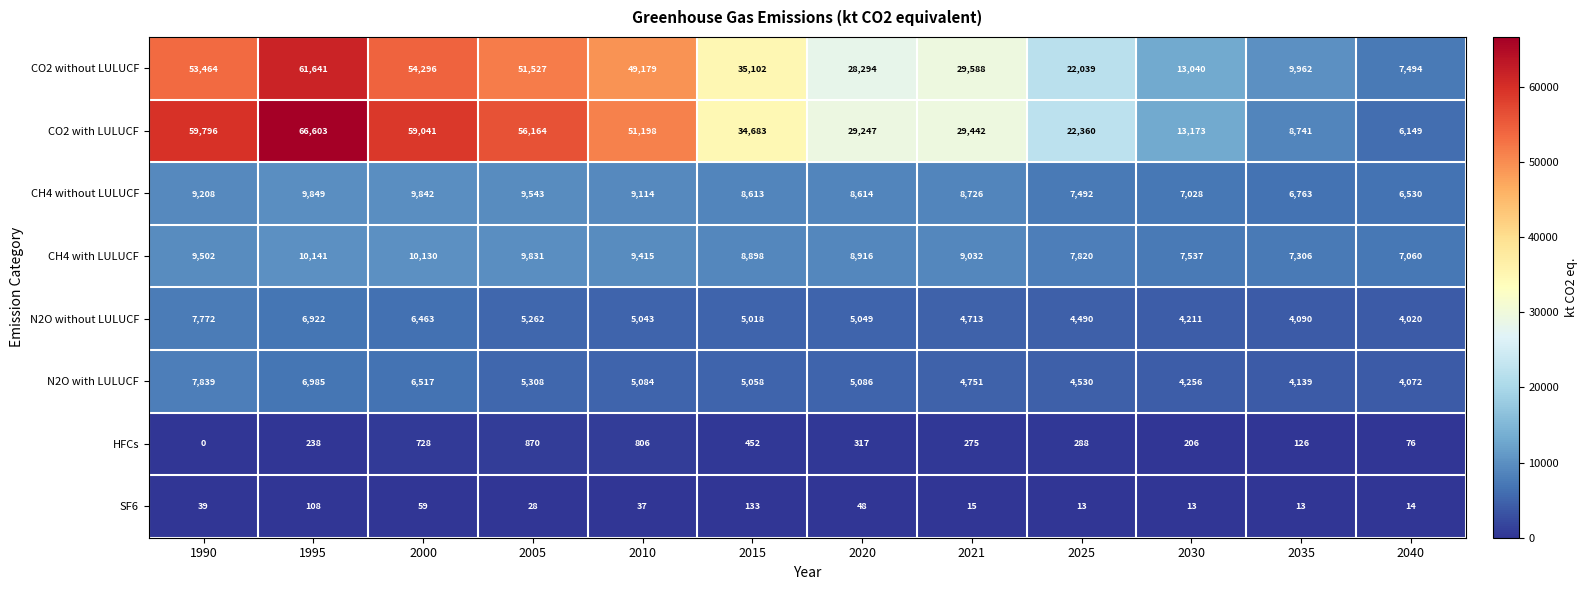

Between 1995 and 2021, which series saw the biggest shift?

CO2 with LULUCF